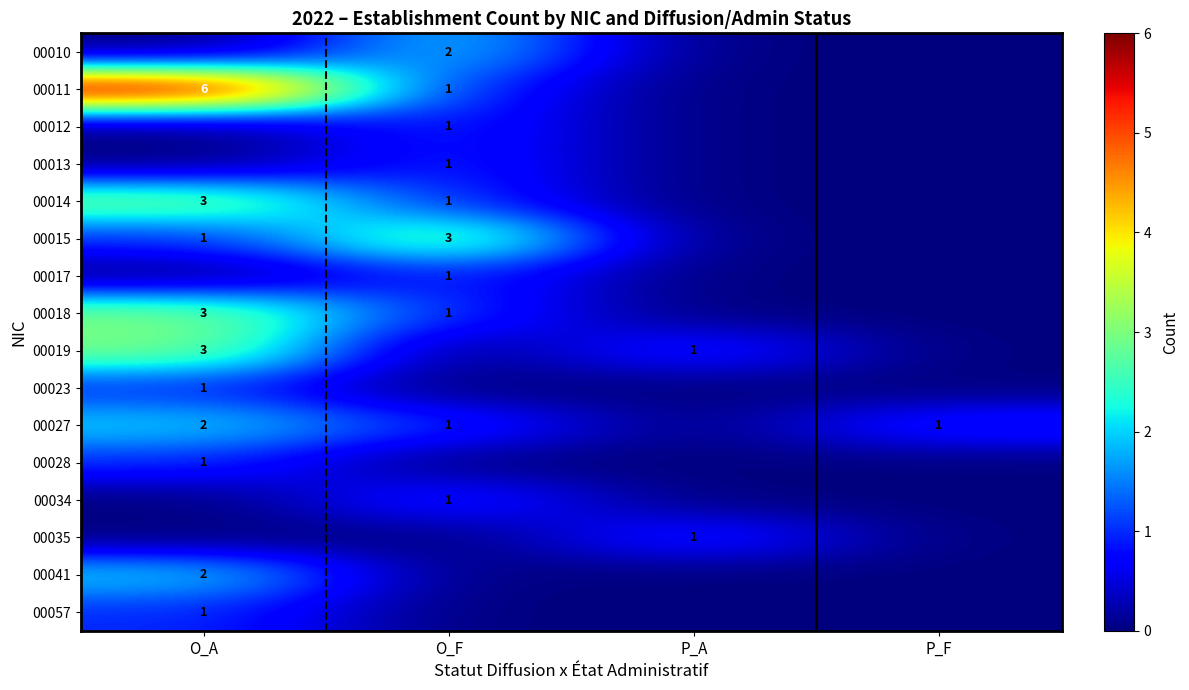

The 00015 series shows 0 at O_A. True or false?

False